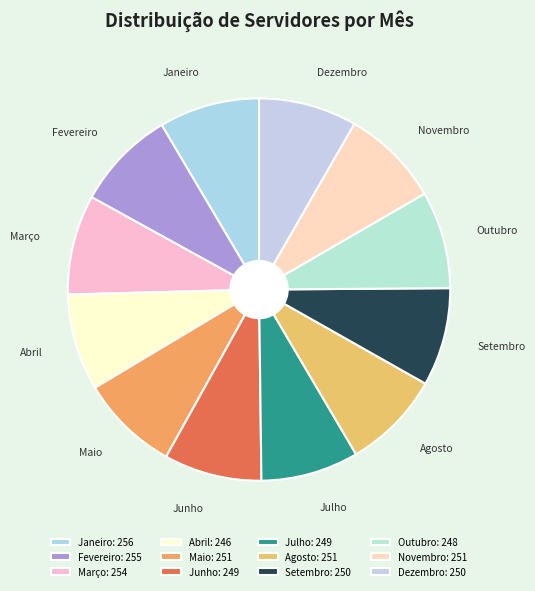

How many slices are in this pie chart?

12